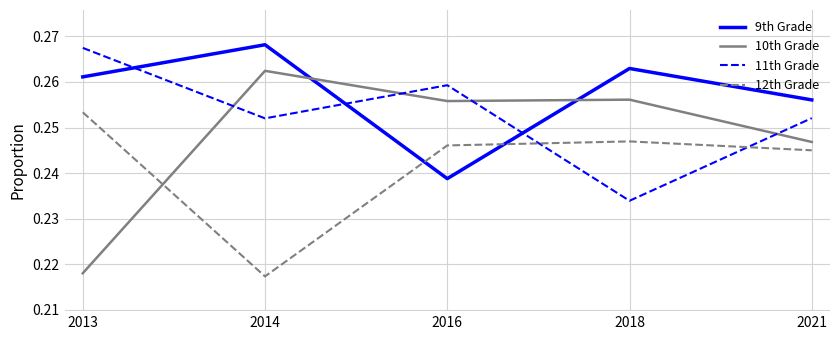

The 12th Grade series shows 0.4 at 2016. True or false?

False